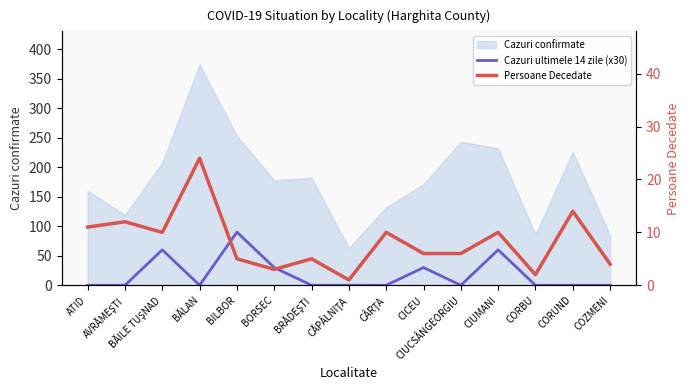

The value of Persoane Decedate at CĂPÂLNIŢA is 1. True or false?

True